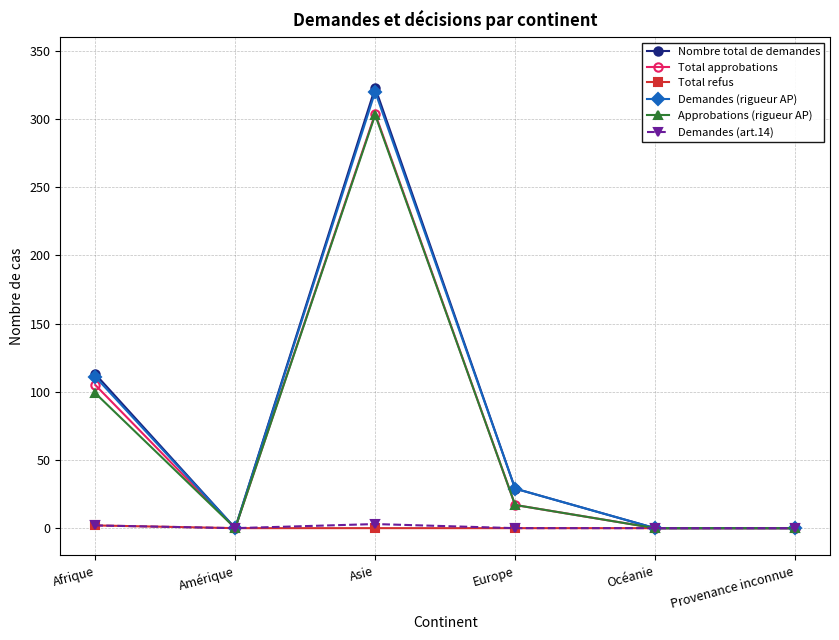

Where does the Total approbations series first go above 17?

Afrique